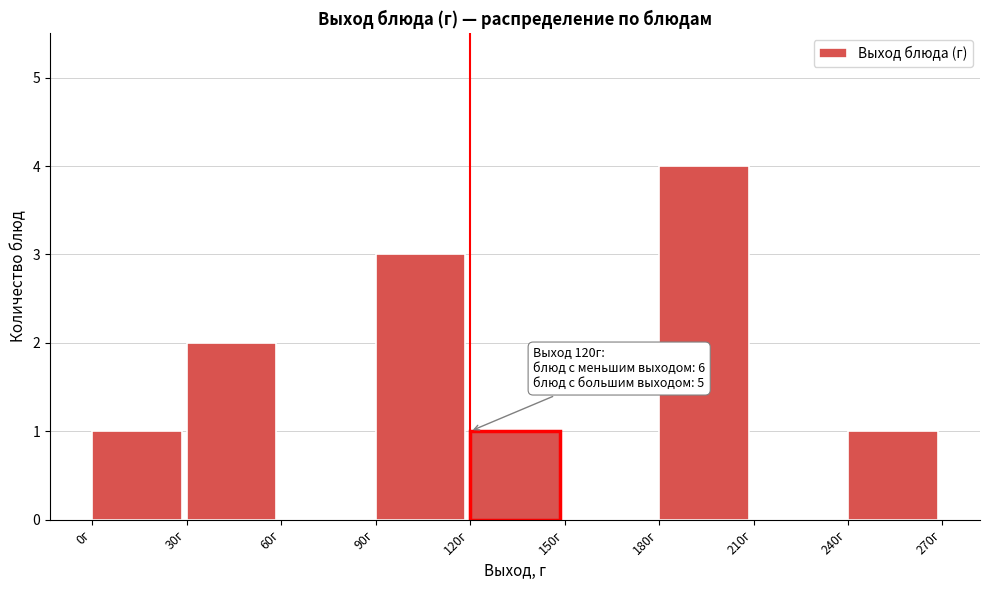

Which range on the x-axis has the tallest bar?

180 to 210